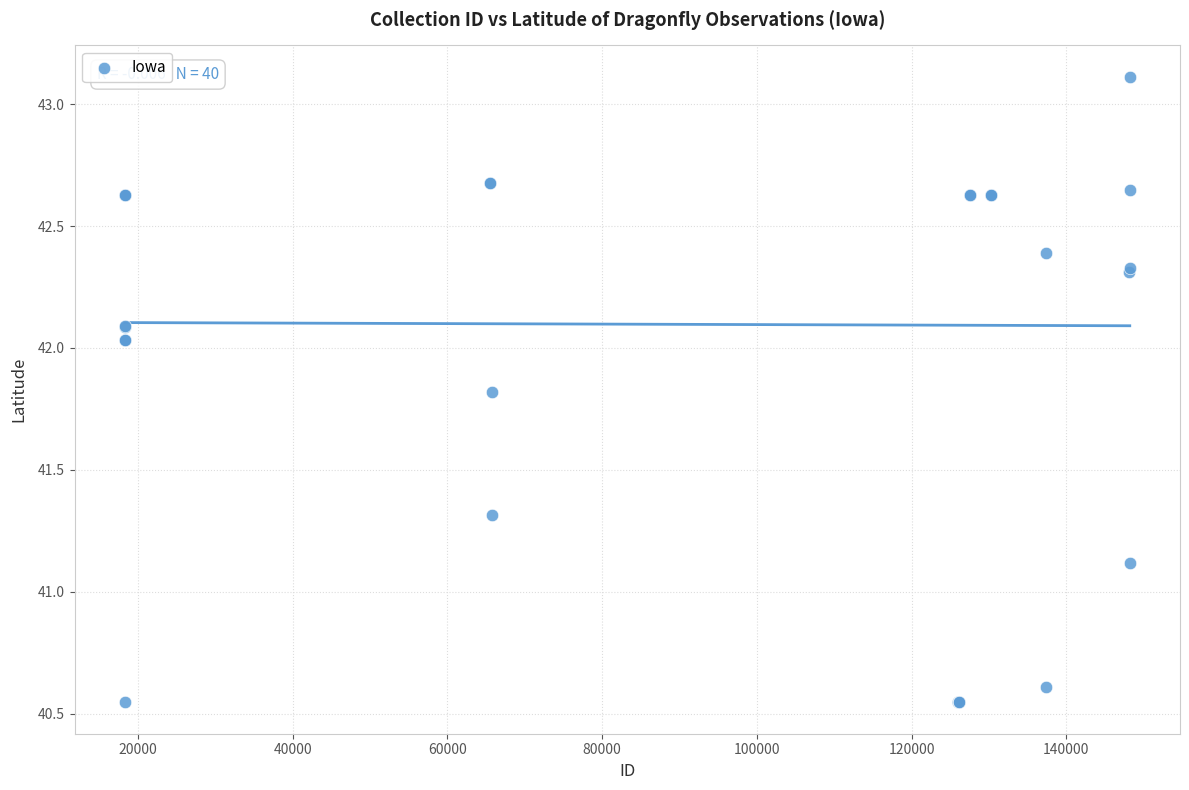

What Y value in the scatter plot is closest to 41?

41.1